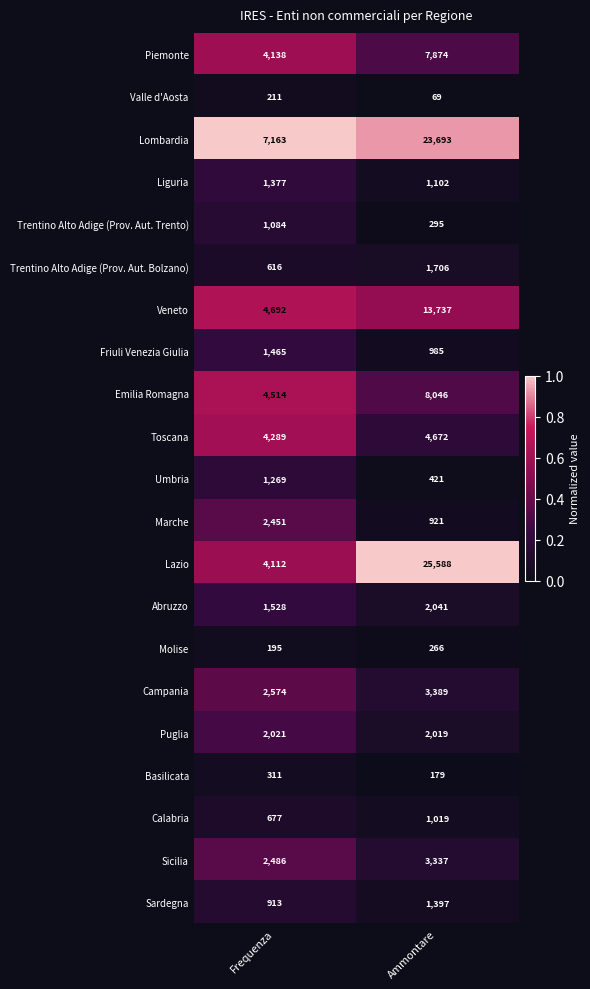

At which category is the sum across all series the highest?

Ammontare